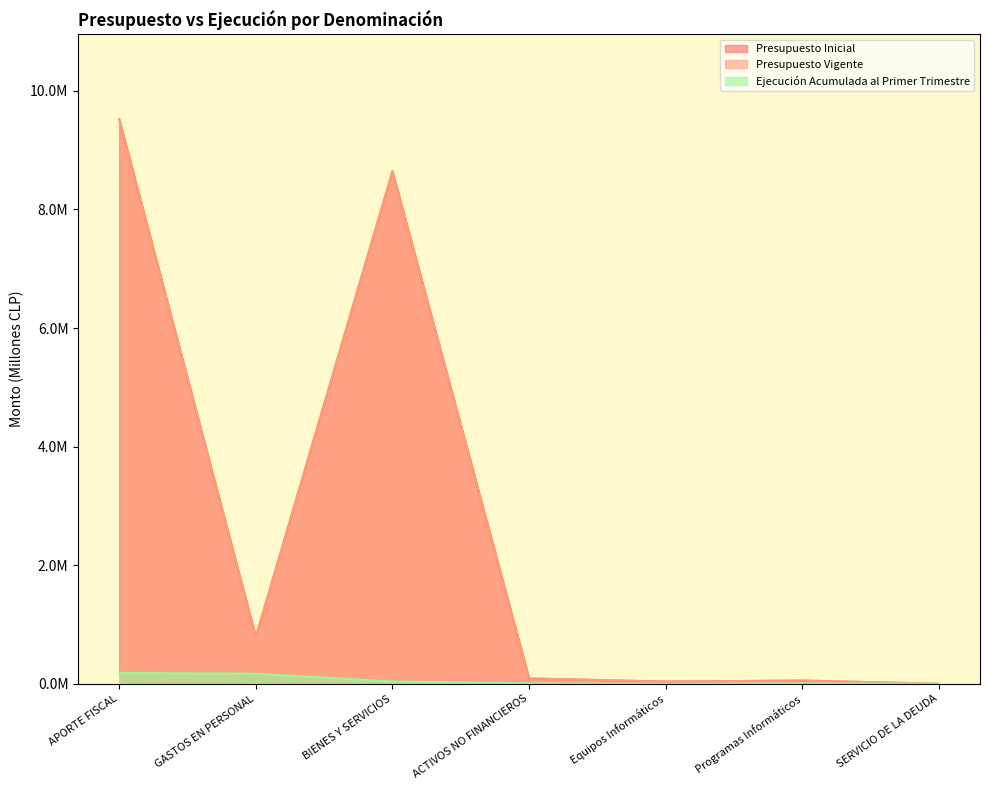

Which series has the largest range (max minus min)?

Presupuesto Inicial